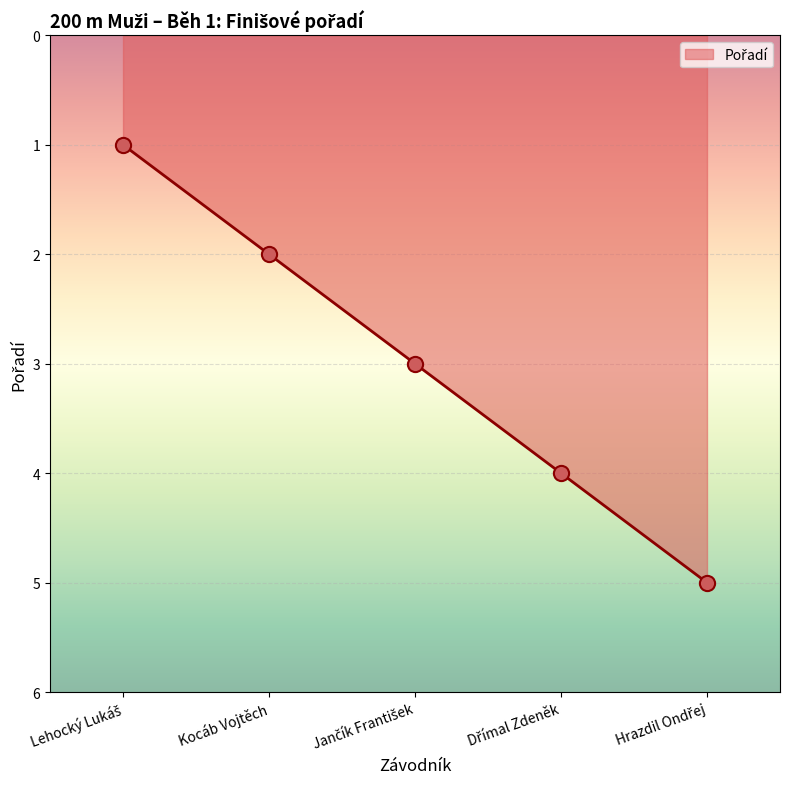

What is the difference between the maximum and minimum values?

4